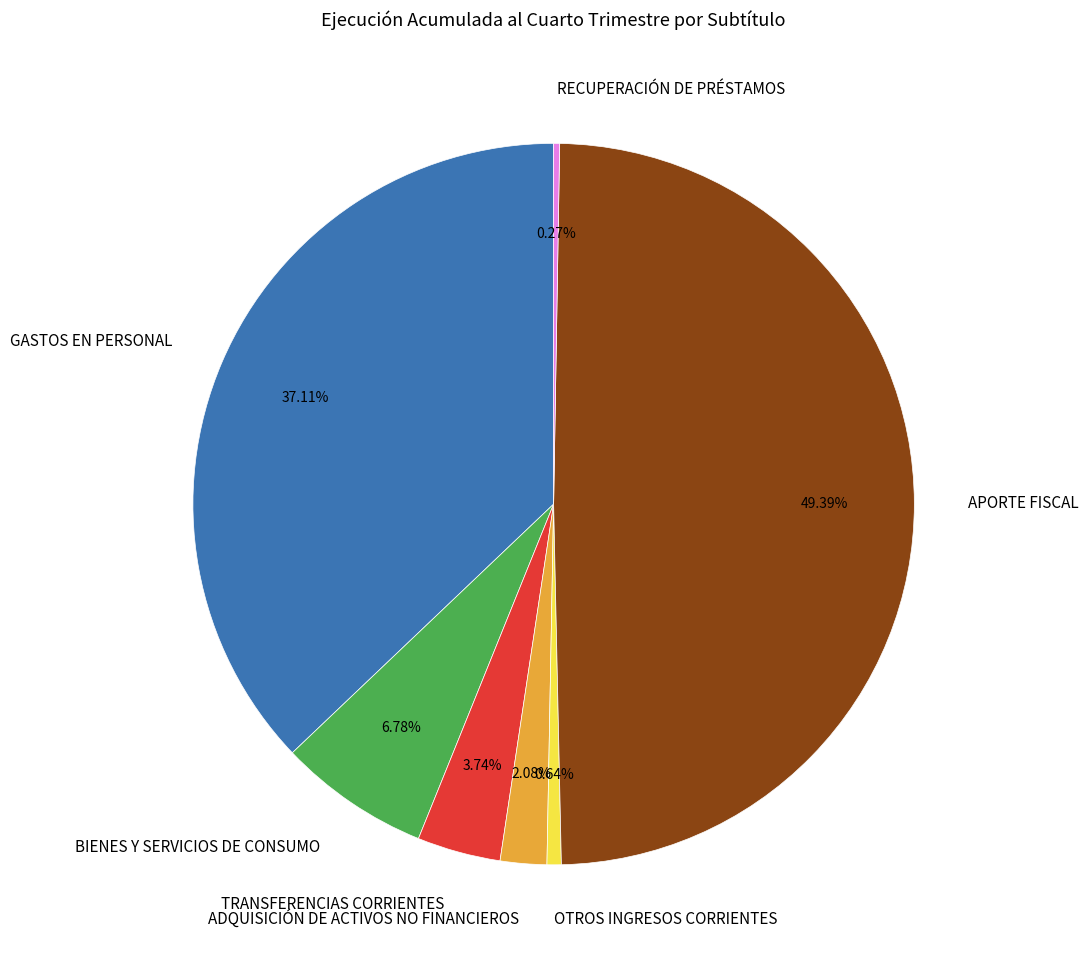

Between ADQUISICIÓN DE ACTIVOS NO FINANCIEROS and OTROS INGRESOS CORRIENTES, which is larger?

ADQUISICIÓN DE ACTIVOS NO FINANCIEROS